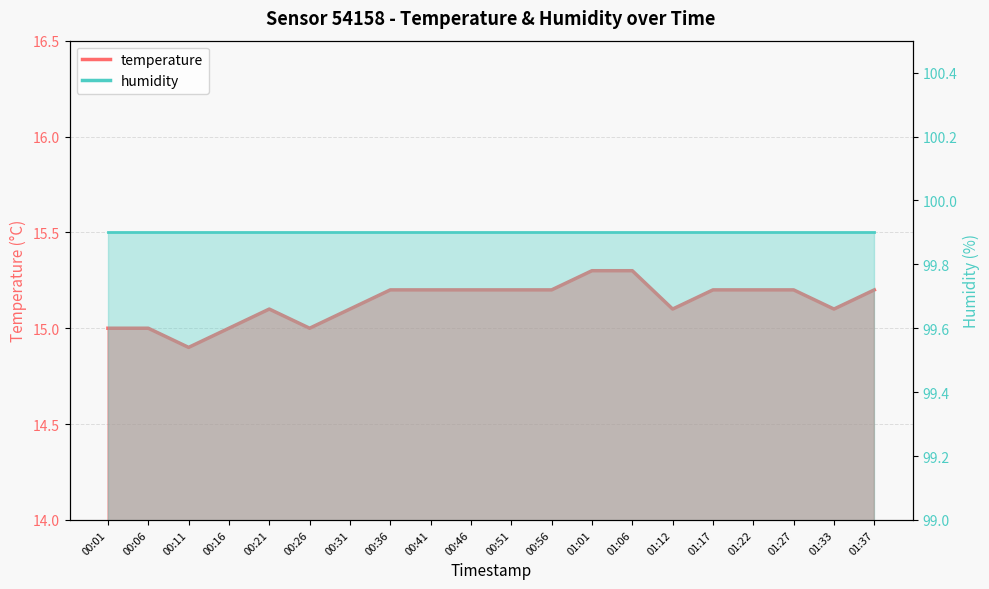

Approximately how many times larger is the value at 00:41 compared to 01:37?

1.0